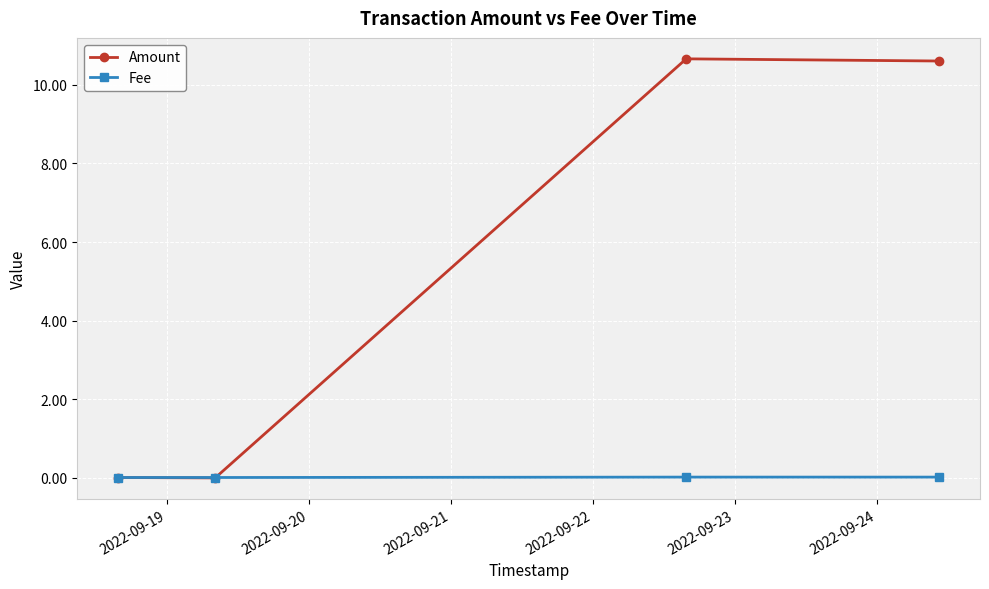

How many distinct data groups are displayed?

2